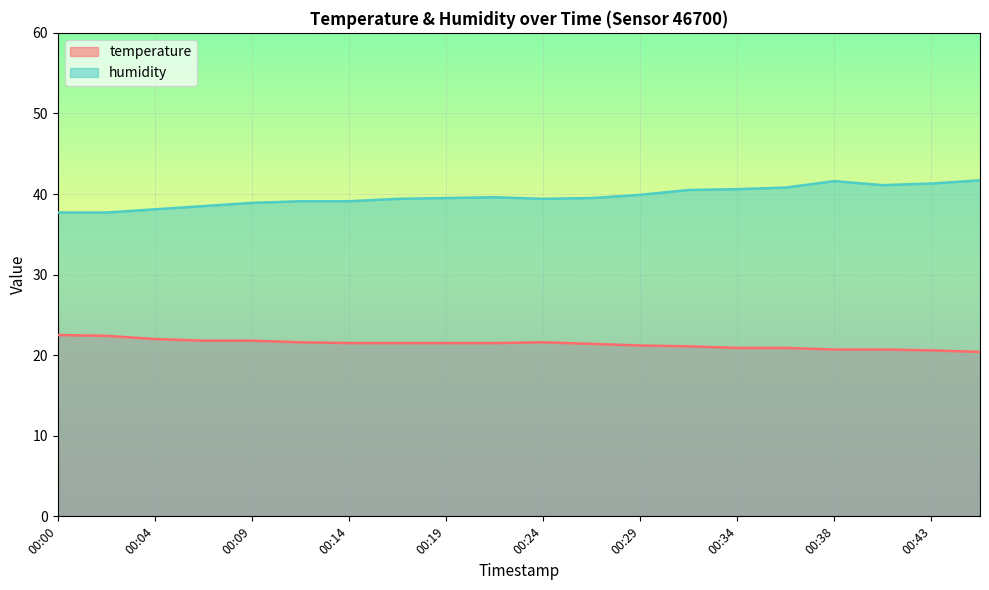

At which label does humidity reach its minimum?

00:00